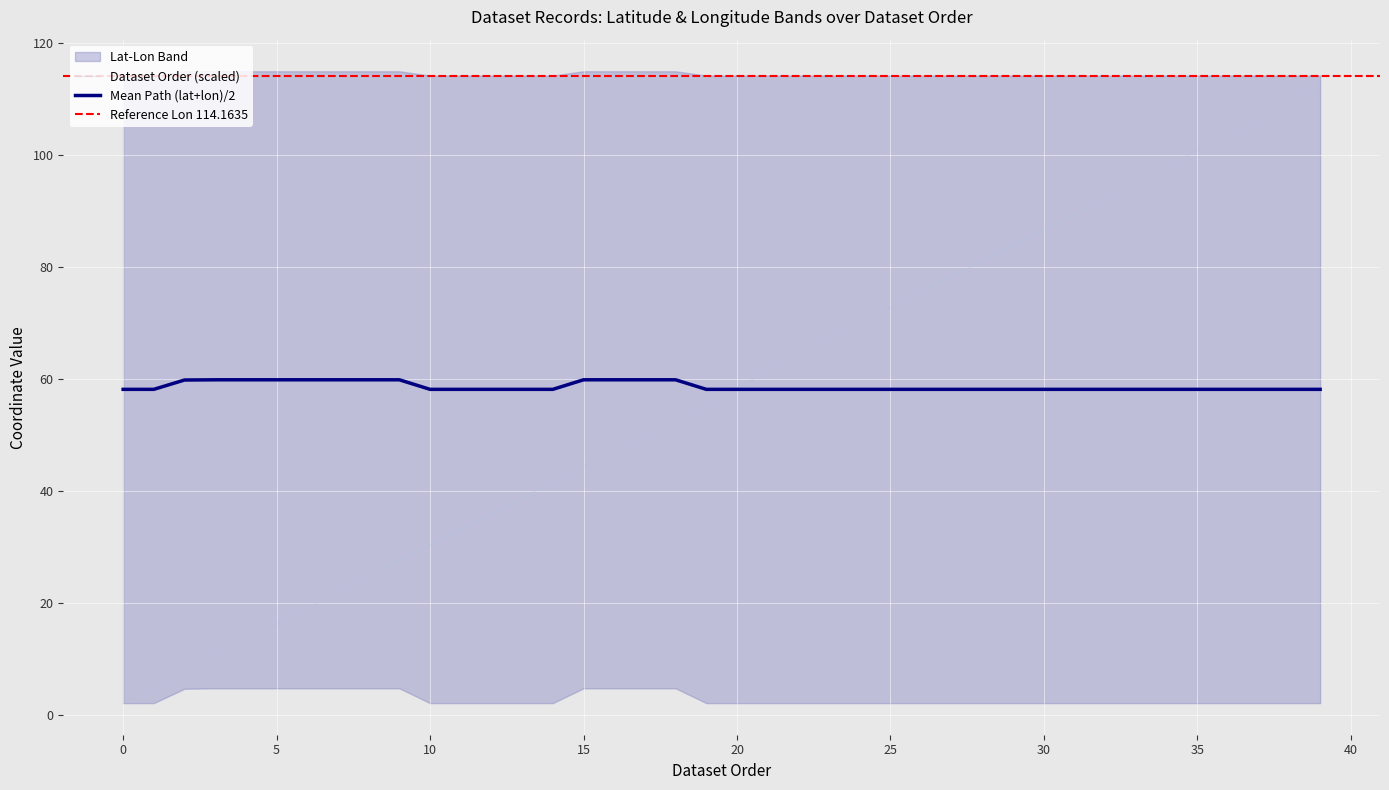

True or false: Mean Path (lat+lon)/2 has a value of 79.7 at 30.

False